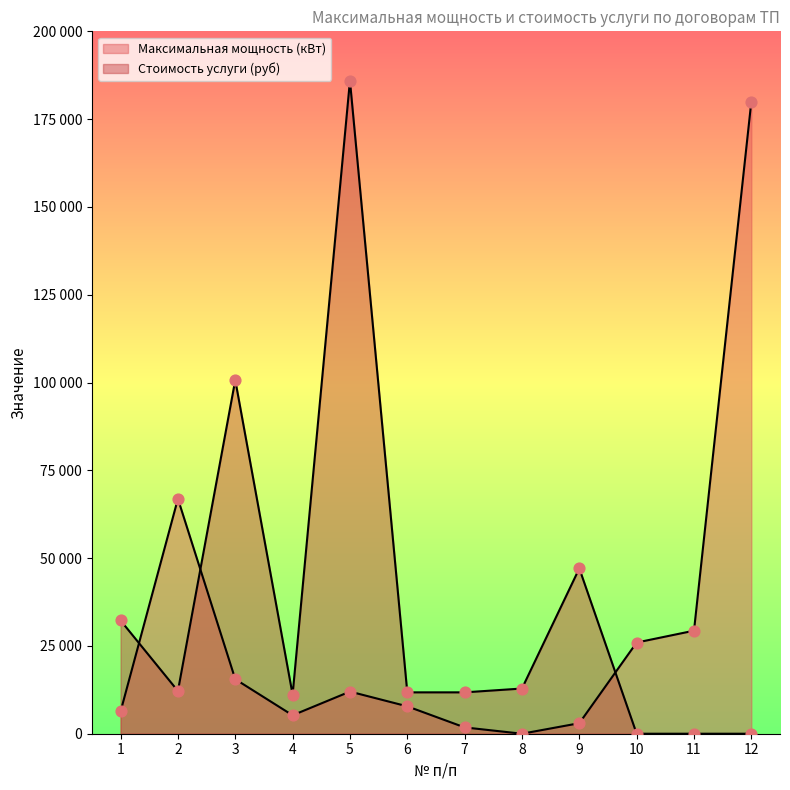

Which series has the widest spread of Y values?

Стоимость услуги (руб)